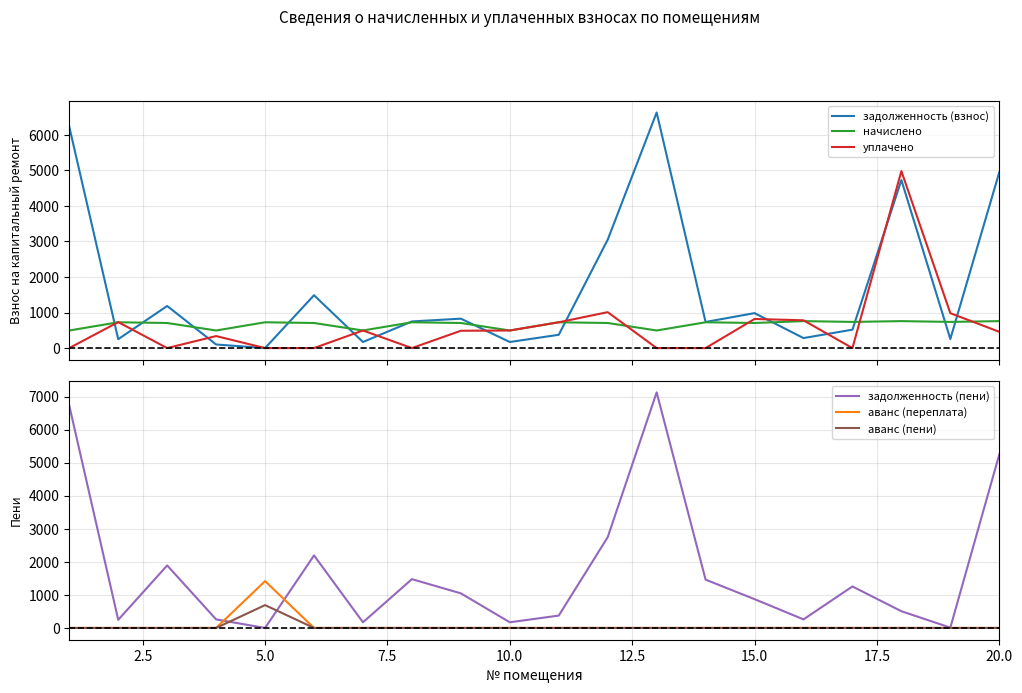

What is the maximum value for уплачено?

4982.2